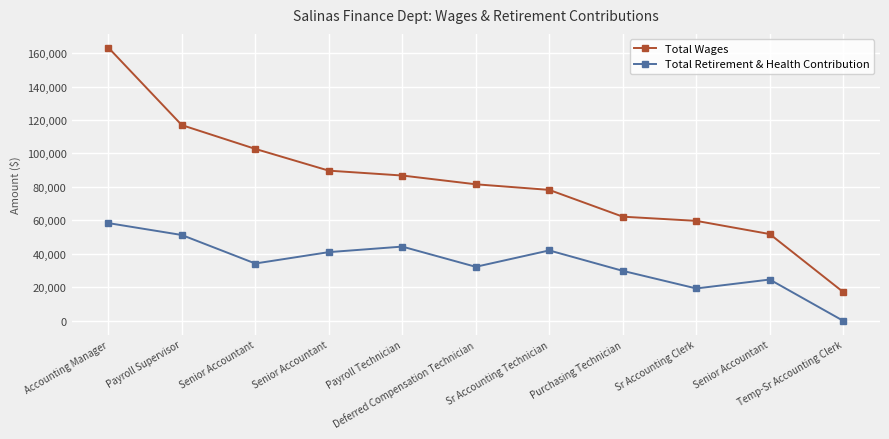

True or false: Total Retirement & Health Contribution and Total Wages cross at least once.

False